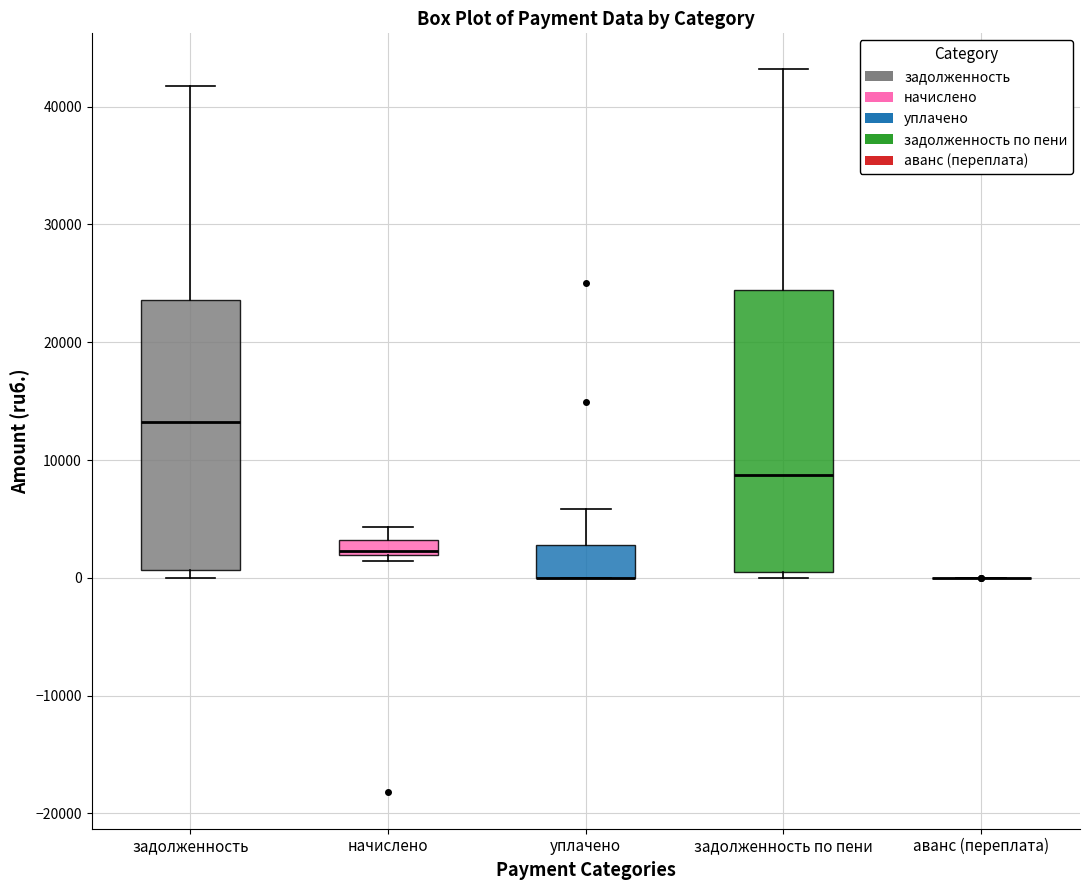

Where is the upper edge of the box for уплачено on the y-axis? The values are not printed on the chart, so give them approximately, as read against the axis.

3000